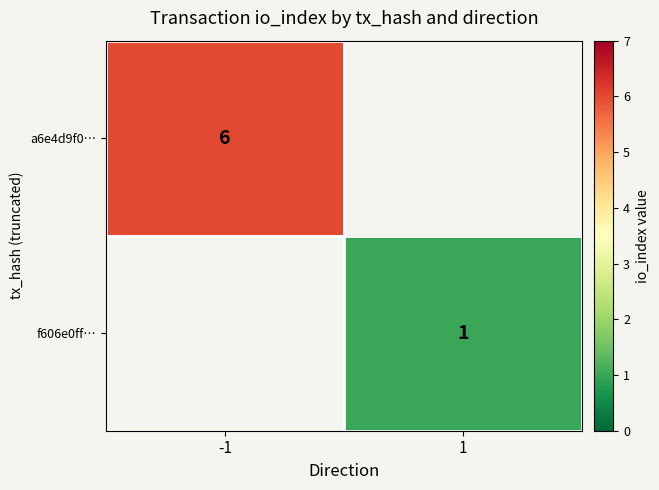

Which label corresponds to the smallest value in the chart?

1